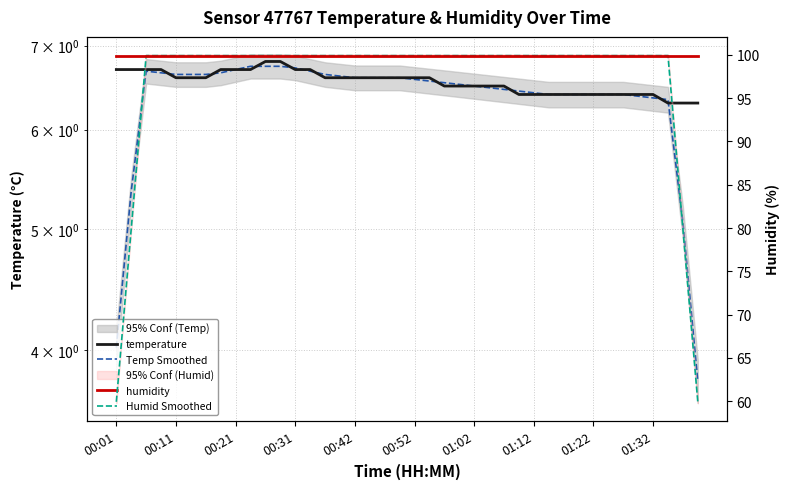

True or false: temperature and Humid Smoothed cross at least once.

False